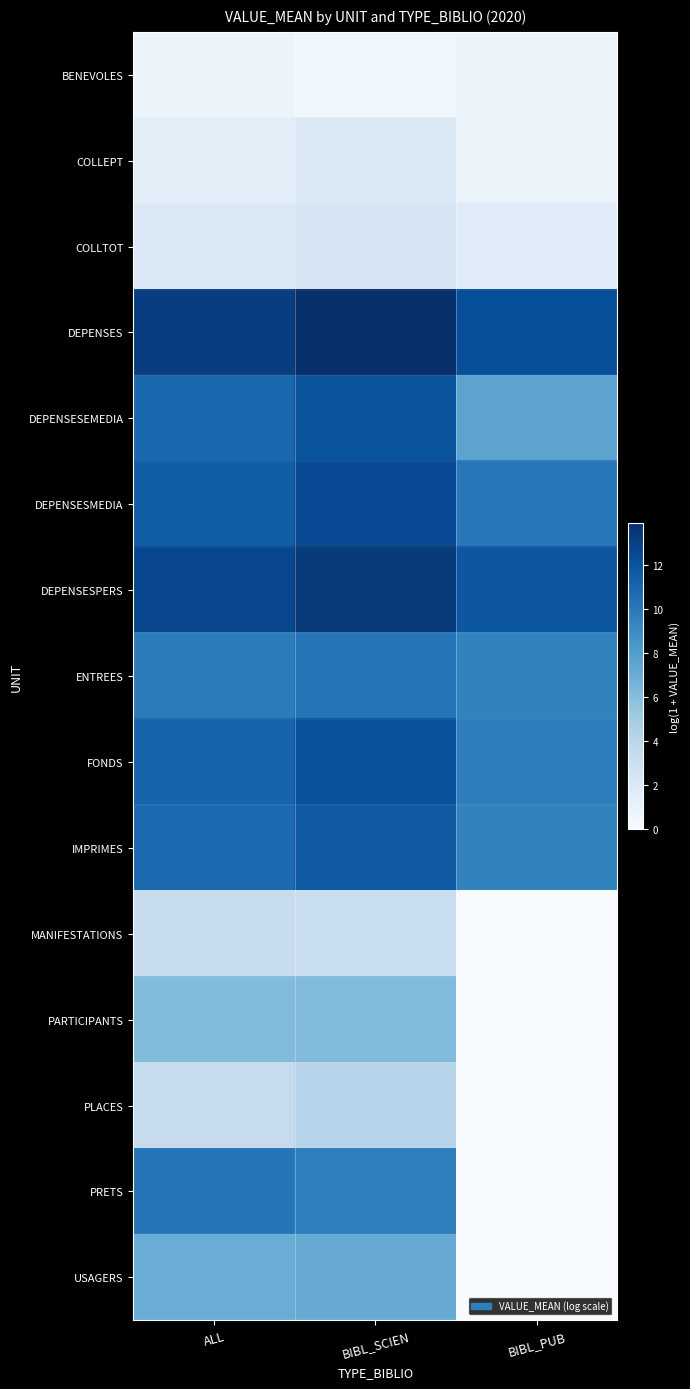

What is the difference between the highest and lowest values at ALL?

12.3